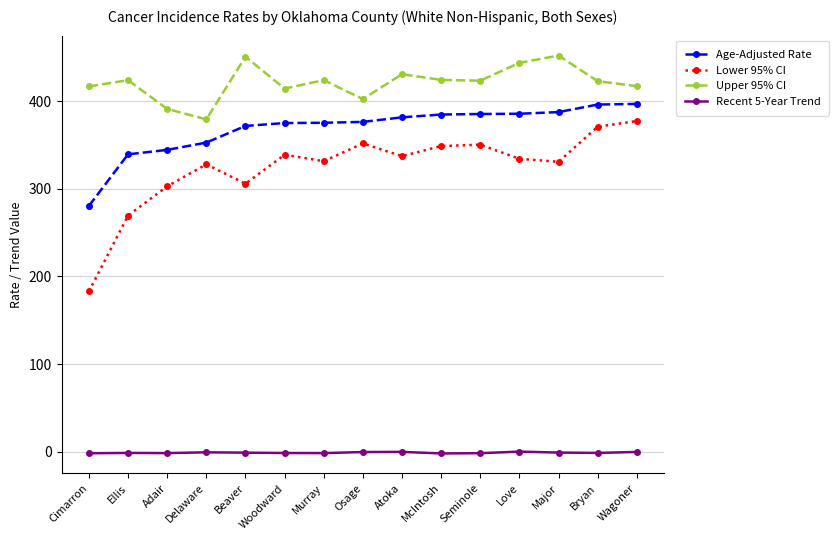

What is the difference between the highest and lowest values at Seminole?

424.9